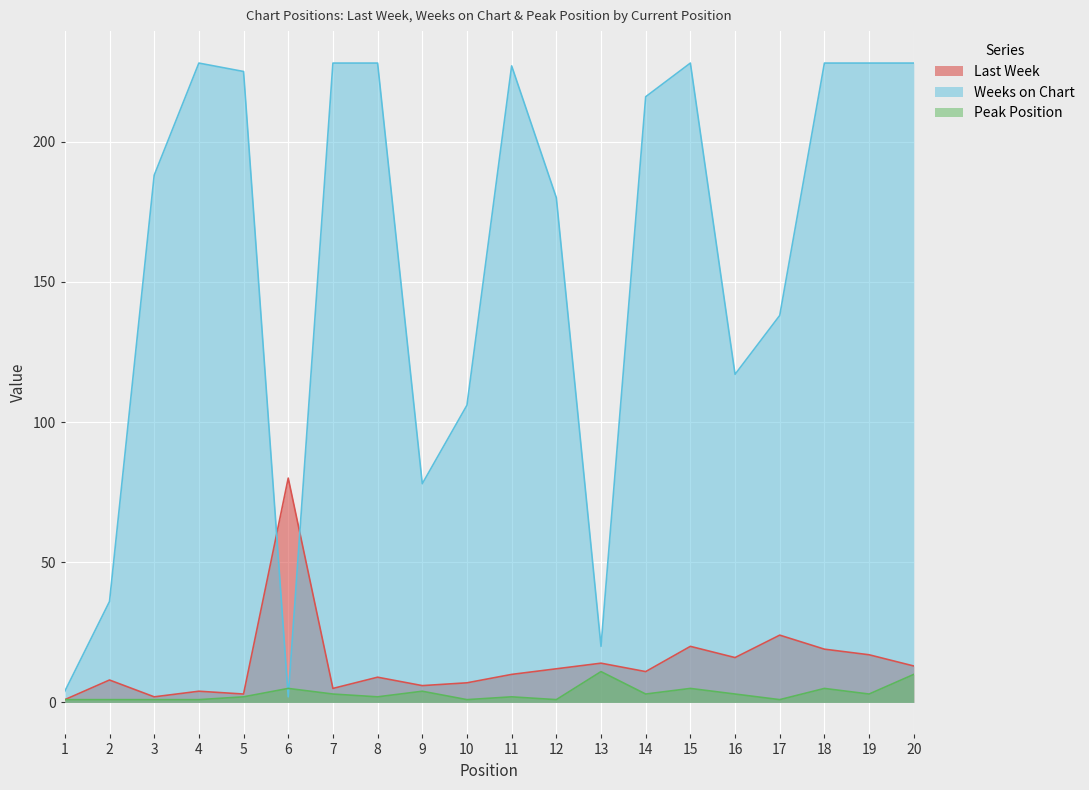

In Weeks on Chart, how many points are lower than both neighbors (excluding endpoints)?

4